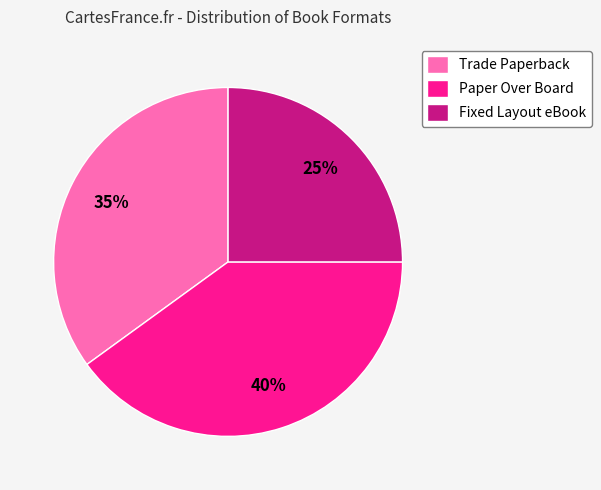

What is the smallest slice in the pie chart?

Fixed Layout eBook